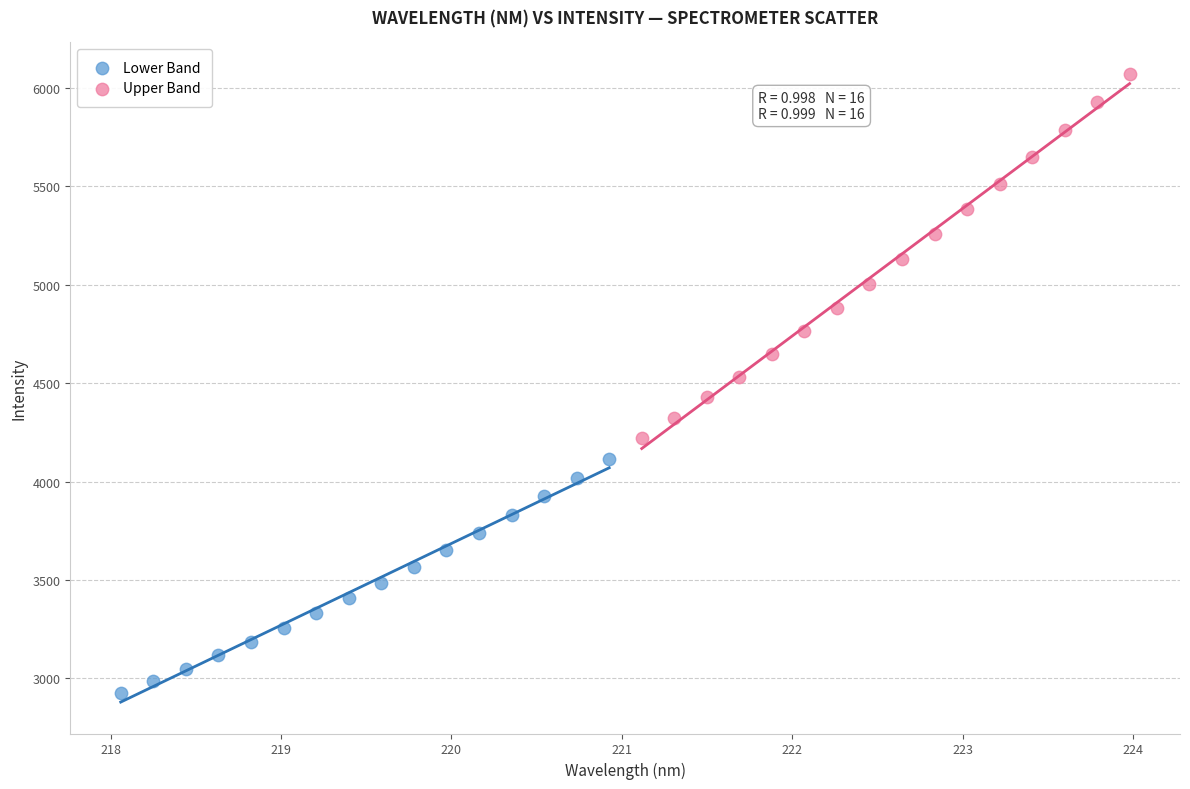

Which series reaches the minimum Y coordinate?

Lower Band